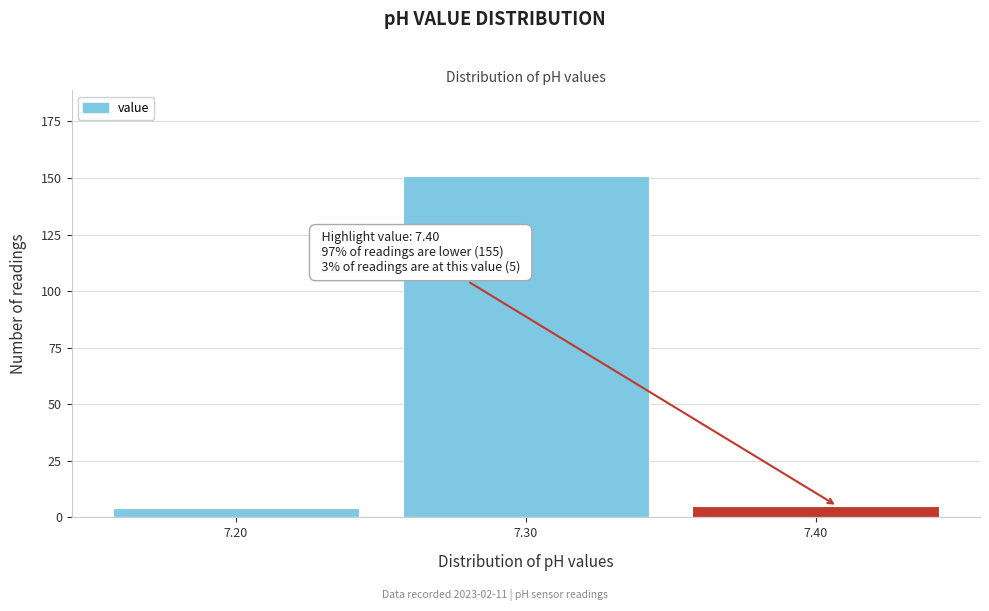

Reading left to right, transcribe all the data shown in this chart.

7.20=4	7.30=151	7.40=5